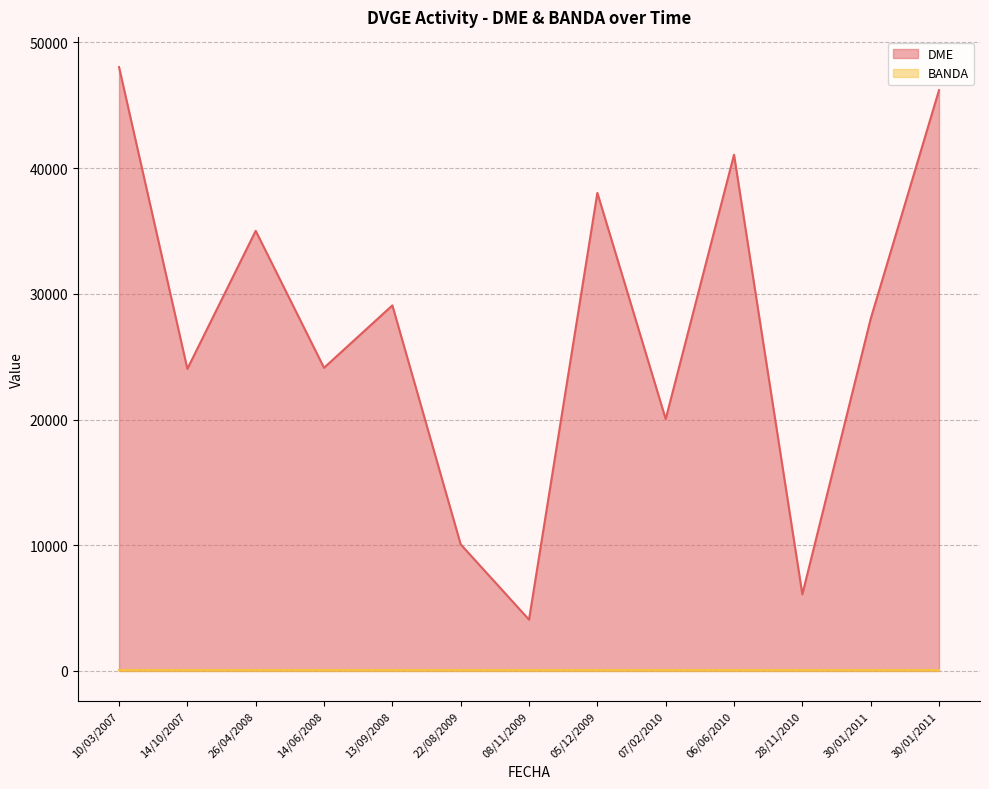

Which category has the lowest value in the BANDA series?

08/11/2009